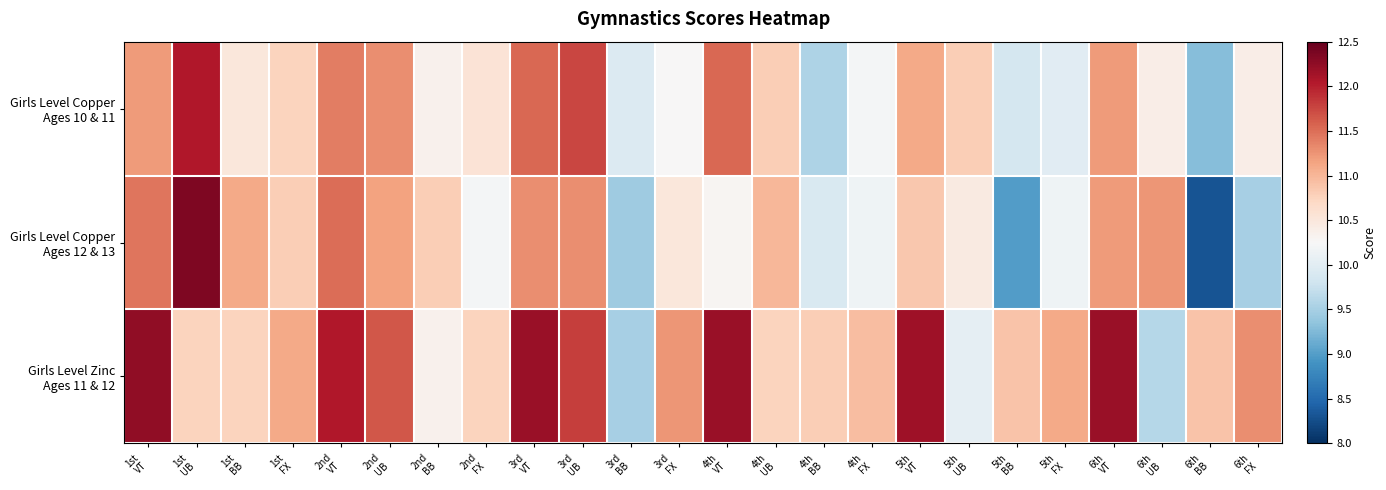

Which series has the largest total across all categories?

Girls Level Zinc Ages 11 & 12